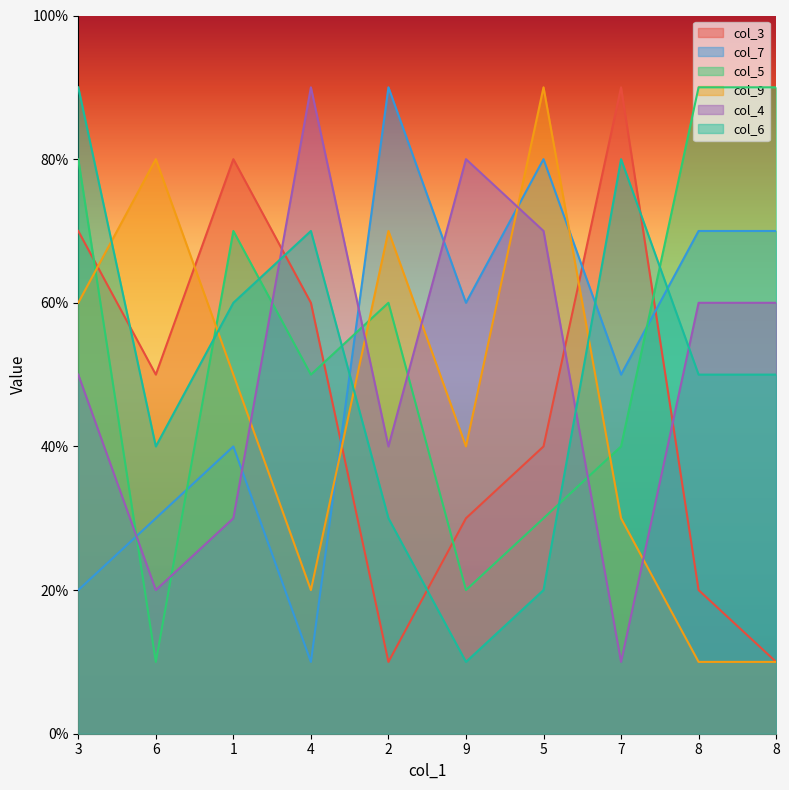

Does the chart display data point markers on the line(s)?

No